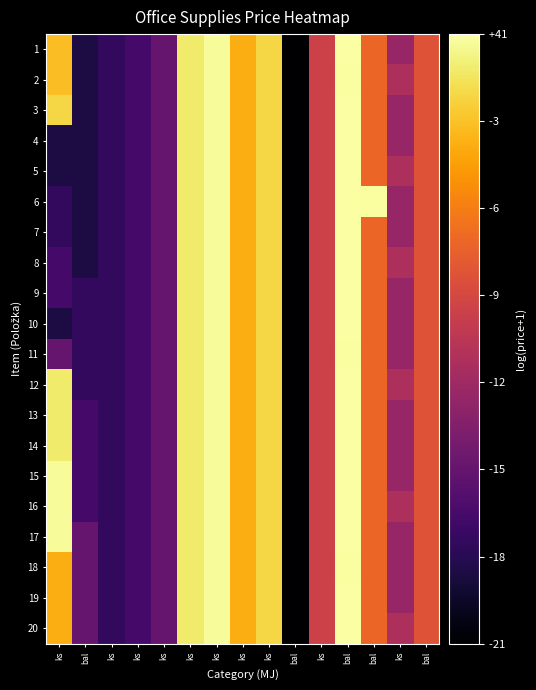

Reading right to left, what are all the values shown in this chart?

1: bal=3.3	ks=2.8	bal=3.4	bal=4.1	ks=3.1	bal=1.9	ks=3.9	ks=3.7	ks=4.1	ks=4.0	ks=2.6	ks=2.4	ks=2.3	bal=2.2	ks=3.8
2: bal=3.3	ks=2.9	bal=3.4	bal=4.1	ks=3.1	bal=1.9	ks=3.9	ks=3.7	ks=4.1	ks=4.0	ks=2.6	ks=2.4	ks=2.3	bal=2.2	ks=3.8
3: bal=3.3	ks=2.8	bal=3.4	bal=4.1	ks=3.1	bal=1.9	ks=3.9	ks=3.7	ks=4.1	ks=4.0	ks=2.6	ks=2.4	ks=2.3	bal=2.2	ks=3.9
4: bal=3.3	ks=2.8	bal=3.4	bal=4.1	ks=3.1	bal=1.9	ks=3.9	ks=3.7	ks=4.1	ks=4.0	ks=2.6	ks=2.4	ks=2.3	bal=2.2	ks=2.2
5: bal=3.3	ks=2.9	bal=3.4	bal=4.1	ks=3.1	bal=1.9	ks=3.9	ks=3.7	ks=4.1	ks=4.0	ks=2.6	ks=2.4	ks=2.3	bal=2.2	ks=2.2
6: bal=3.3	ks=2.8	bal=4.1	bal=4.1	ks=3.1	bal=1.9	ks=3.9	ks=3.7	ks=4.1	ks=4.0	ks=2.6	ks=2.4	ks=2.3	bal=2.2	ks=2.3
7: bal=3.3	ks=2.8	bal=3.4	bal=4.1	ks=3.1	bal=1.9	ks=3.9	ks=3.7	ks=4.1	ks=4.0	ks=2.6	ks=2.4	ks=2.3	bal=2.2	ks=2.3
8: bal=3.3	ks=2.9	bal=3.4	bal=4.1	ks=3.1	bal=1.9	ks=3.9	ks=3.7	ks=4.1	ks=4.0	ks=2.6	ks=2.4	ks=2.3	bal=2.2	ks=2.4
9: bal=3.3	ks=2.8	bal=3.4	bal=4.1	ks=3.1	bal=1.9	ks=3.9	ks=3.7	ks=4.1	ks=4.0	ks=2.6	ks=2.4	ks=2.3	bal=2.3	ks=2.4
10: bal=3.3	ks=2.8	bal=3.4	bal=4.1	ks=3.1	bal=1.9	ks=3.9	ks=3.7	ks=4.1	ks=4.0	ks=2.6	ks=2.4	ks=2.3	bal=2.3	ks=2.2
11: bal=3.3	ks=2.8	bal=3.4	bal=4.1	ks=3.1	bal=1.9	ks=3.9	ks=3.7	ks=4.1	ks=4.0	ks=2.6	ks=2.4	ks=2.3	bal=2.3	ks=2.6
12: bal=3.3	ks=2.9	bal=3.4	bal=4.1	ks=3.1	bal=1.9	ks=3.9	ks=3.7	ks=4.1	ks=4.0	ks=2.6	ks=2.4	ks=2.3	bal=2.3	ks=4.0
13: bal=3.3	ks=2.8	bal=3.4	bal=4.1	ks=3.1	bal=1.9	ks=3.9	ks=3.7	ks=4.1	ks=4.0	ks=2.6	ks=2.4	ks=2.3	bal=2.4	ks=4.0
14: bal=3.3	ks=2.8	bal=3.4	bal=4.1	ks=3.1	bal=1.9	ks=3.9	ks=3.7	ks=4.1	ks=4.0	ks=2.6	ks=2.4	ks=2.3	bal=2.4	ks=4.0
15: bal=3.3	ks=2.8	bal=3.4	bal=4.1	ks=3.1	bal=1.9	ks=3.9	ks=3.7	ks=4.1	ks=4.0	ks=2.6	ks=2.4	ks=2.3	bal=2.4	ks=4.1
16: bal=3.3	ks=2.9	bal=3.4	bal=4.1	ks=3.1	bal=1.9	ks=3.9	ks=3.7	ks=4.1	ks=4.0	ks=2.6	ks=2.4	ks=2.3	bal=2.4	ks=4.1
17: bal=3.3	ks=2.8	bal=3.4	bal=4.1	ks=3.1	bal=1.9	ks=3.9	ks=3.7	ks=4.1	ks=4.0	ks=2.6	ks=2.4	ks=2.3	bal=2.6	ks=4.1
18: bal=3.3	ks=2.8	bal=3.4	bal=4.1	ks=3.1	bal=1.9	ks=3.9	ks=3.7	ks=4.1	ks=4.0	ks=2.6	ks=2.4	ks=2.3	bal=2.6	ks=3.7
19: bal=3.3	ks=2.8	bal=3.4	bal=4.1	ks=3.1	bal=1.9	ks=3.9	ks=3.7	ks=4.1	ks=4.0	ks=2.6	ks=2.4	ks=2.3	bal=2.6	ks=3.7
20: bal=3.3	ks=2.9	bal=3.4	bal=4.1	ks=3.1	bal=1.9	ks=3.9	ks=3.7	ks=4.1	ks=4.0	ks=2.6	ks=2.4	ks=2.3	bal=2.6	ks=3.7